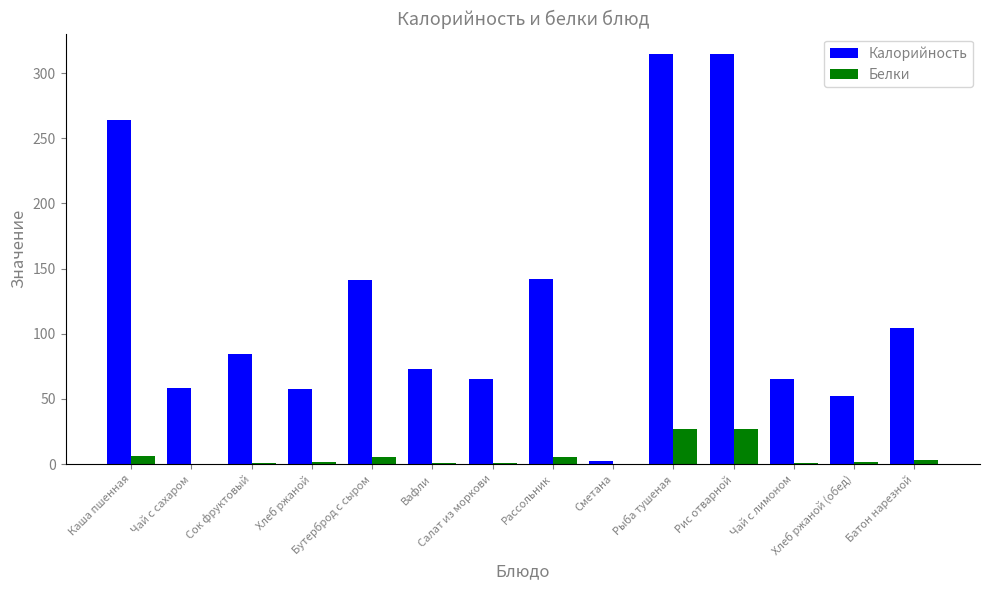

Which series has the largest total across all categories?

Калорийность